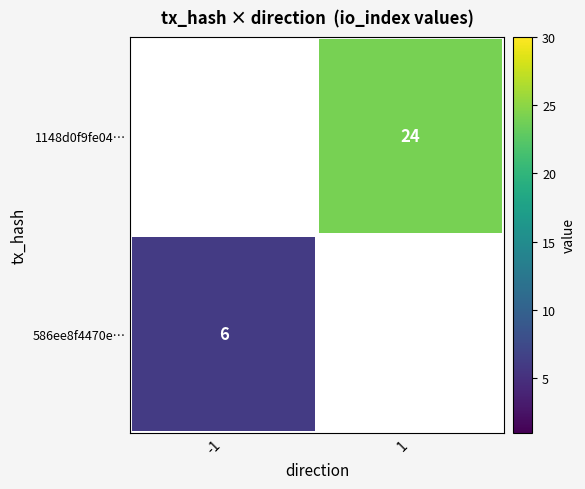

The 586ee8f4470e… series shows 9 at -1. True or false?

False